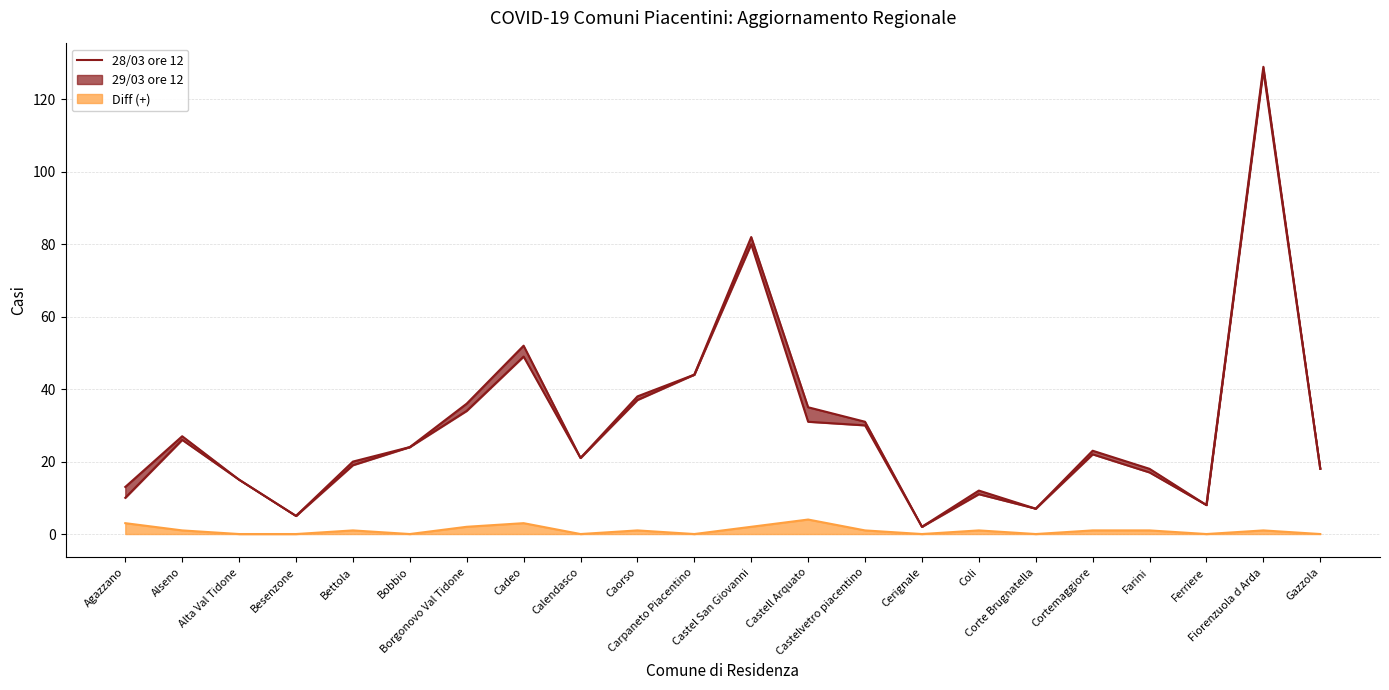

What is the average value?

29